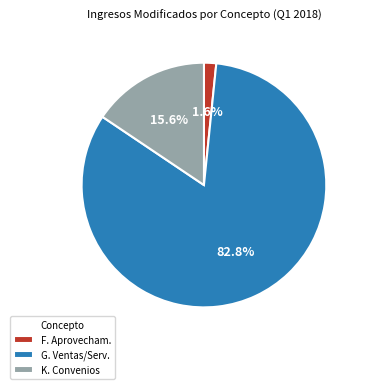

Between F. Aprovecham. and K. Convenios, which is larger?

K. Convenios